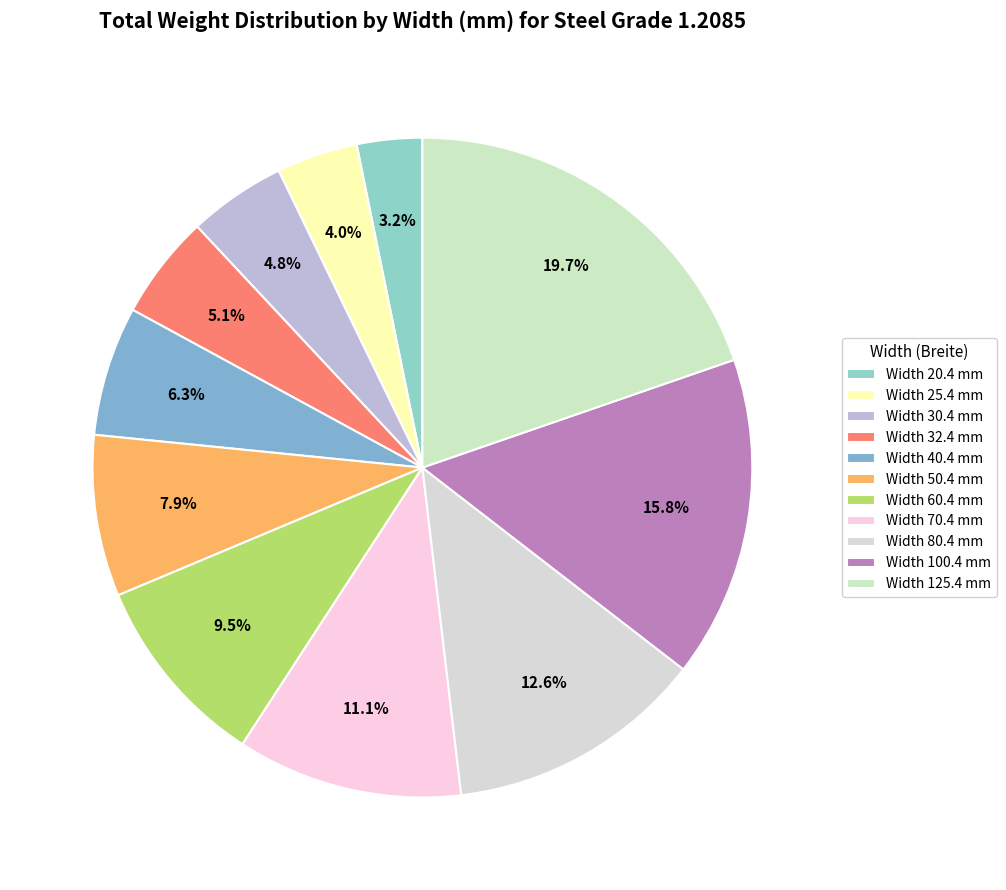

Count the number of slices in the pie.

11